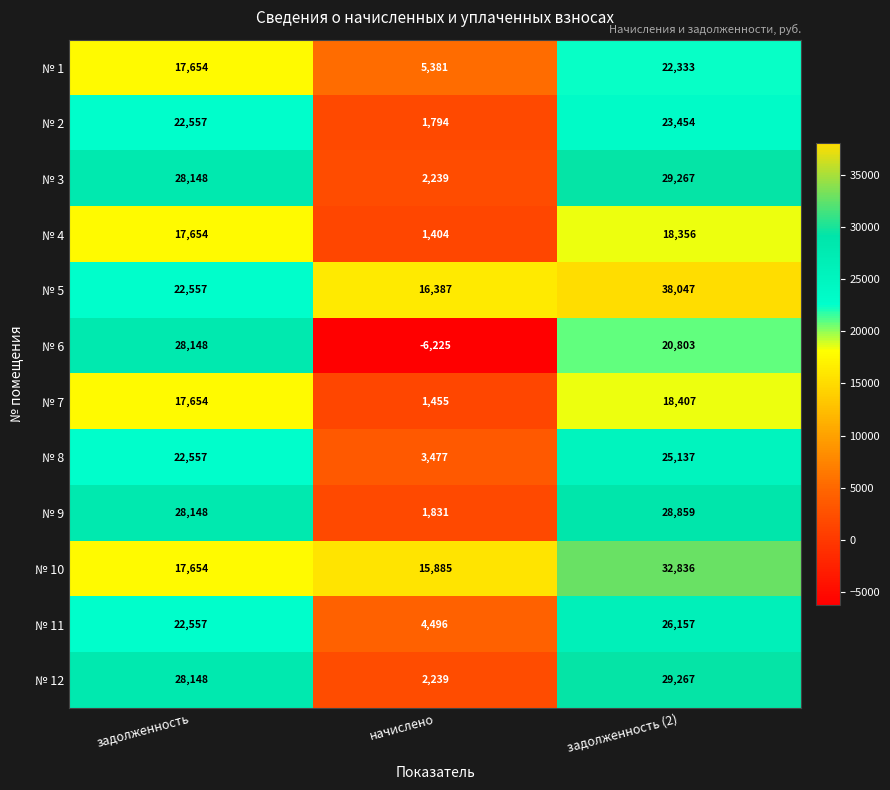

Read the № 8 value at начислено, to the nearest 10.

3480